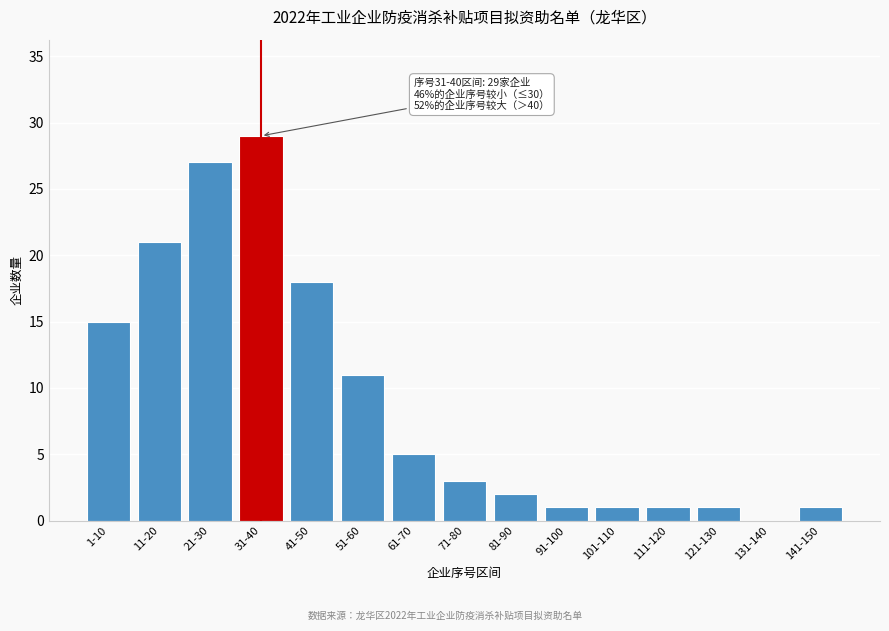

Reading left to right, list all the values displayed in this chart.

1-10=15	11-20=21	21-30=27	31-40=29	41-50=18	51-60=11	61-70=5	71-80=3	81-90=2	91-100=1	101-110=1	111-120=1	121-130=1	131-140=0	141-150=1